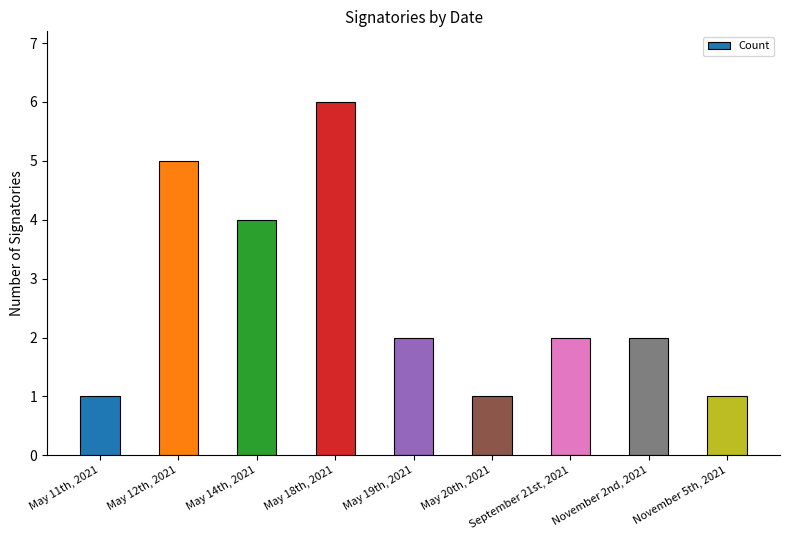

Reading left to right, what are all the values shown in this chart?

1	5	4	6	2	1	2	2	1